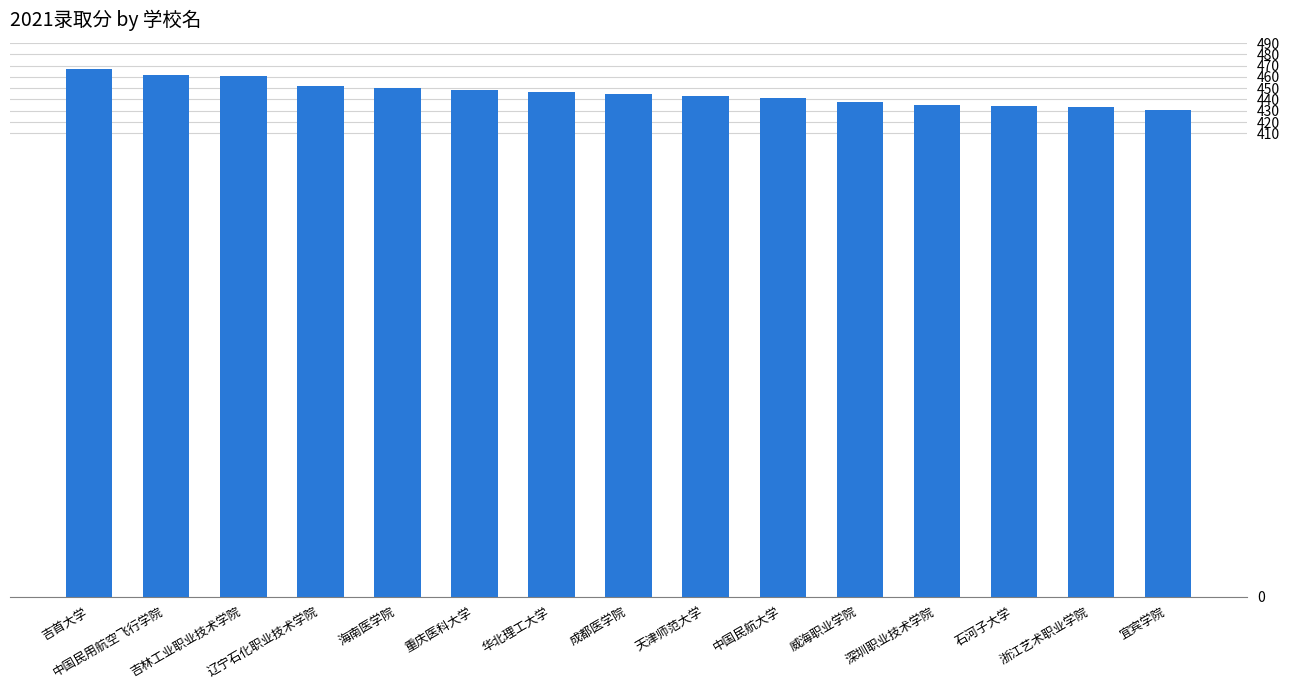

What is the difference between the maximum and minimum values?

36